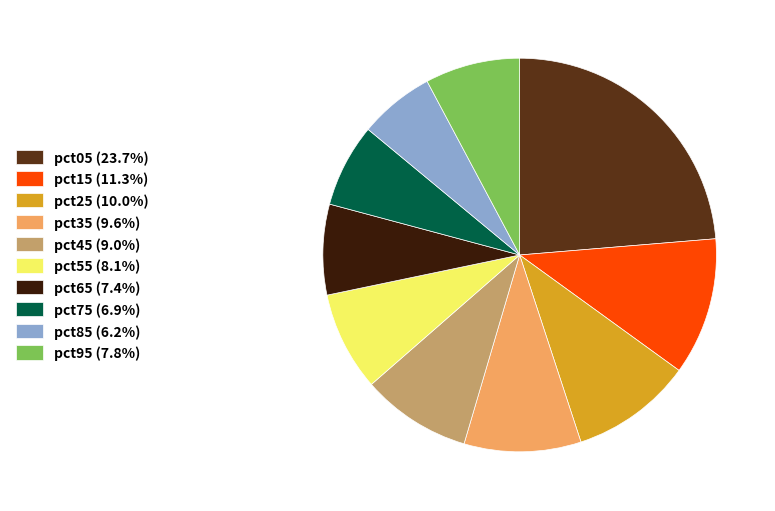

Does pct95 (7.8%) account for over 50% of the chart?

No